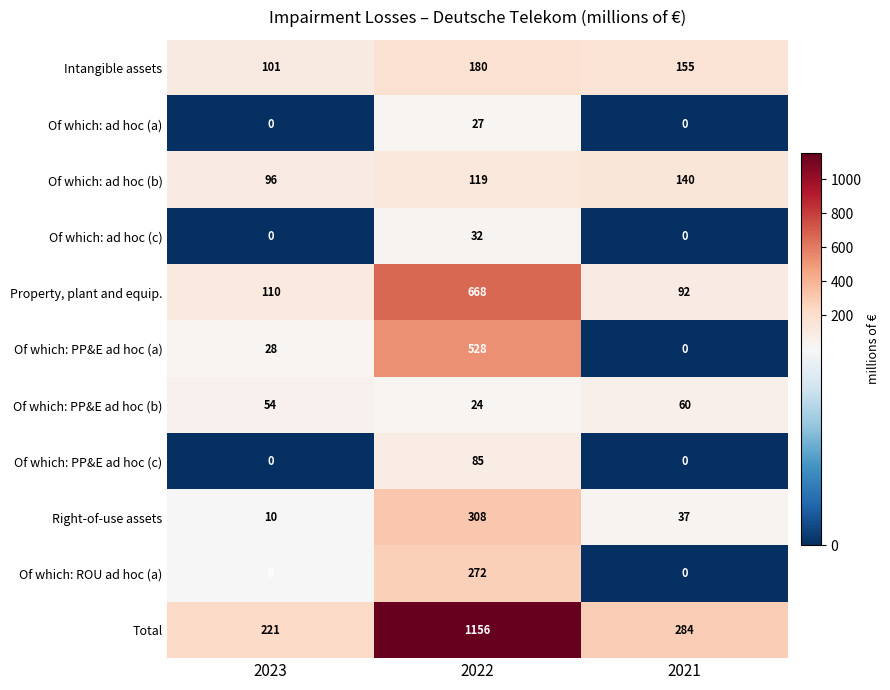

True or false: Of which: ad hoc (b) has a value of 168 at 2022.

False